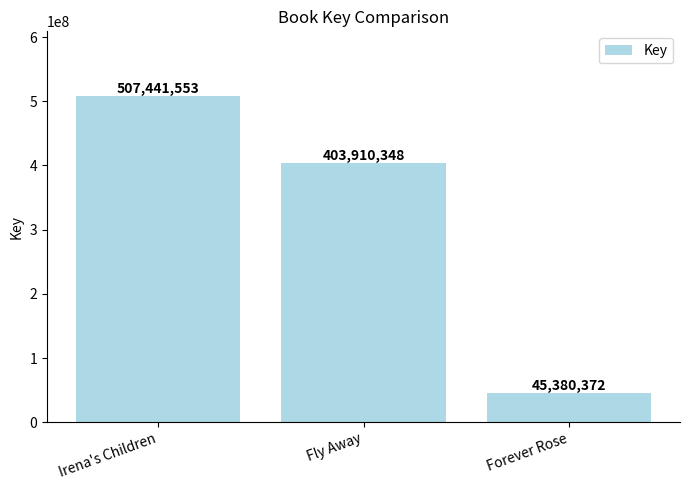

What is the difference between the maximum and minimum values?

462061181